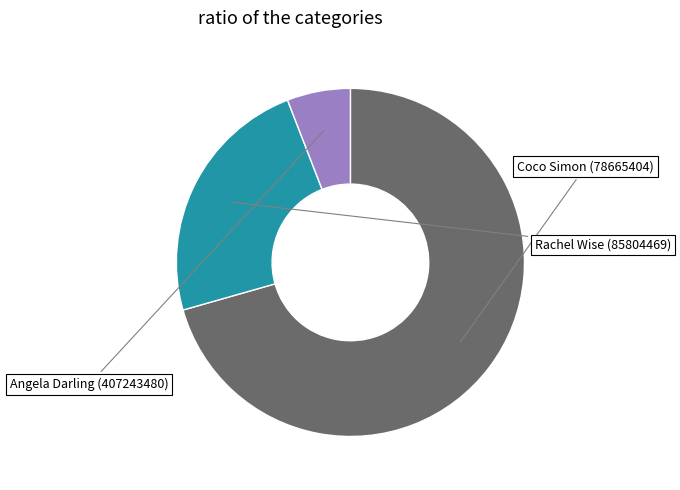

What percentage is the Rachel Wise (85804469) slice, to the nearest percent?

24%